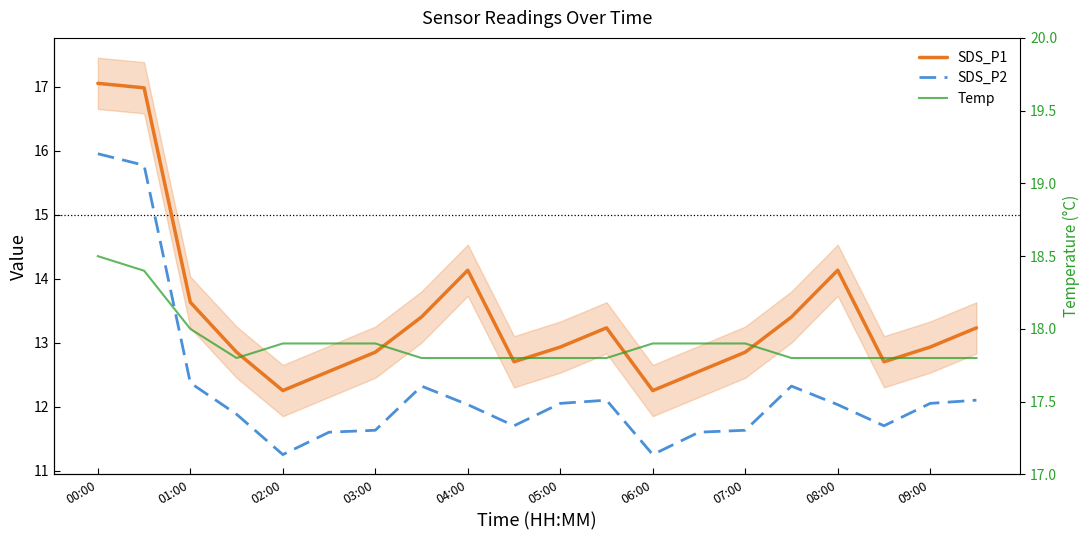

What is the minimum value shown in the chart?

11.2